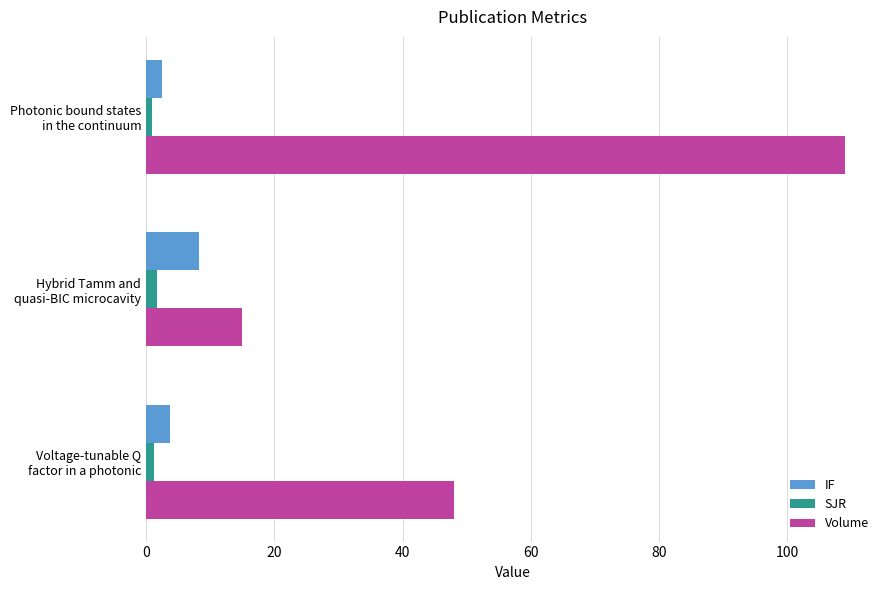

Which series has the widest spread of values?

Volume